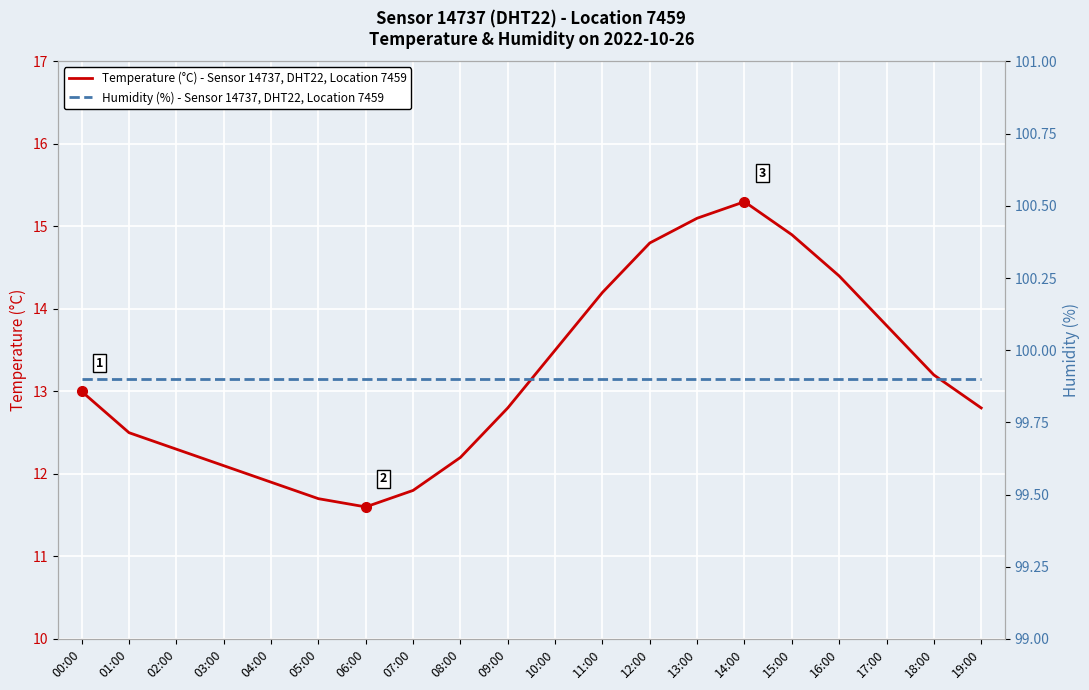

How many lines are shown in the chart?

2